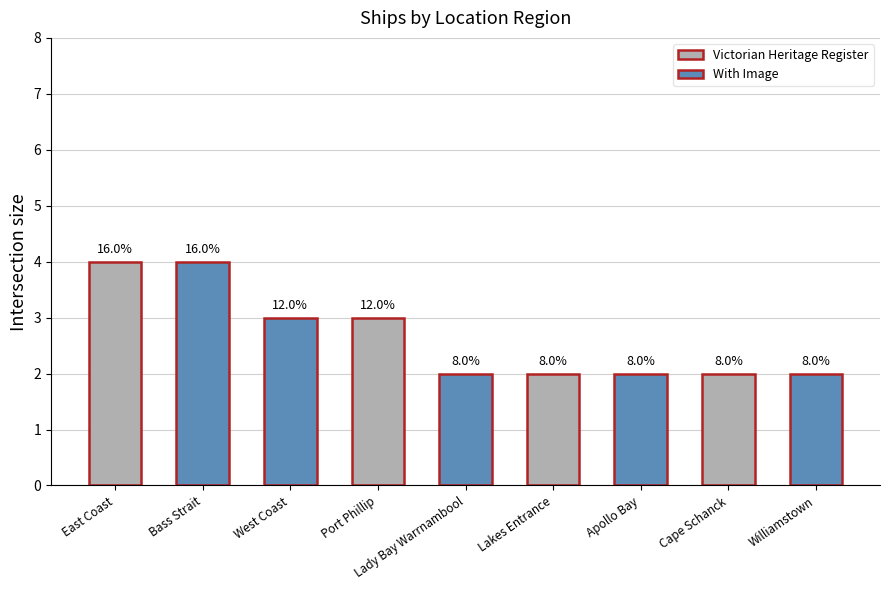

Does the chart contain stacked bars?

No